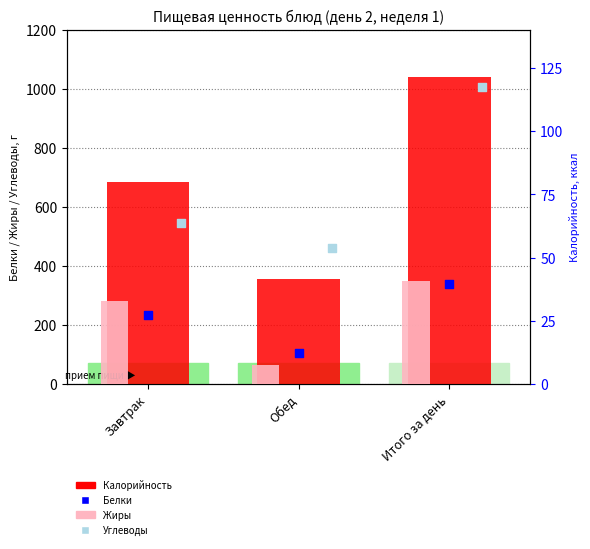

Which series has the largest Y range (max minus min)?

Калорийность